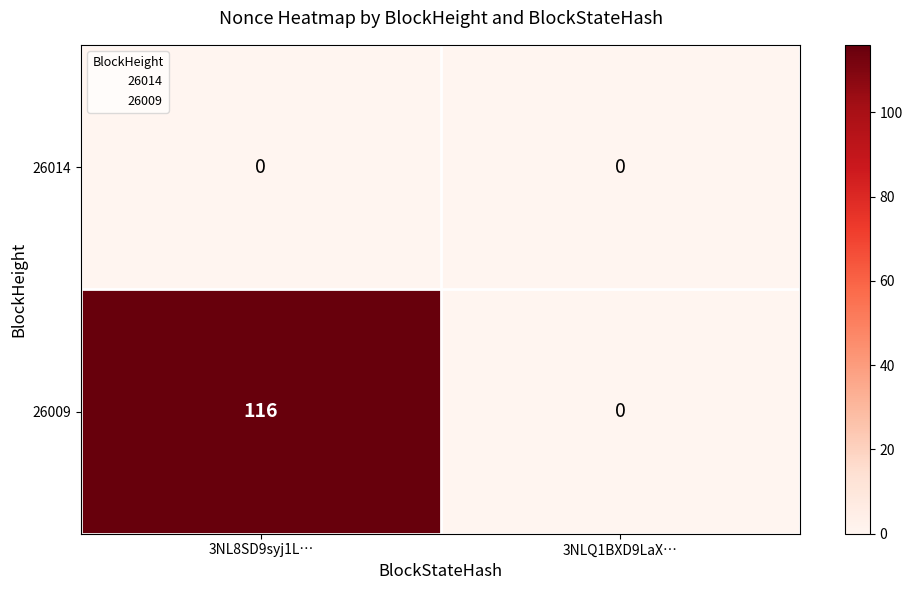

Reading left to right, what are all the values shown in this chart?

26014: 0	0
26009: 116	0